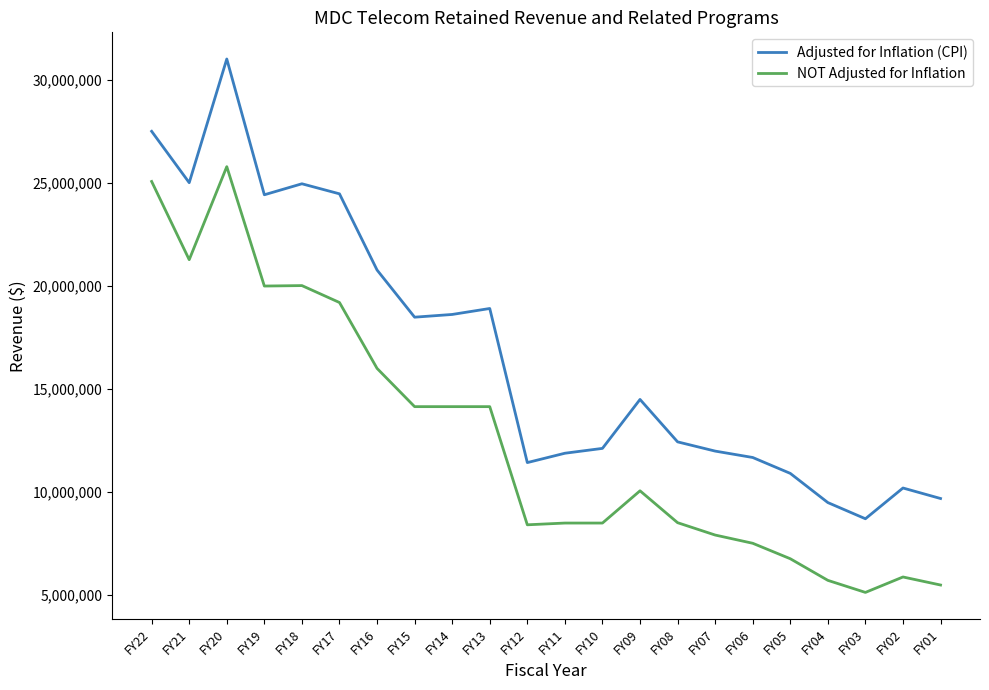

True or false: Adjusted for Inflation (CPI) has a value of 14491413 at FY09.

True